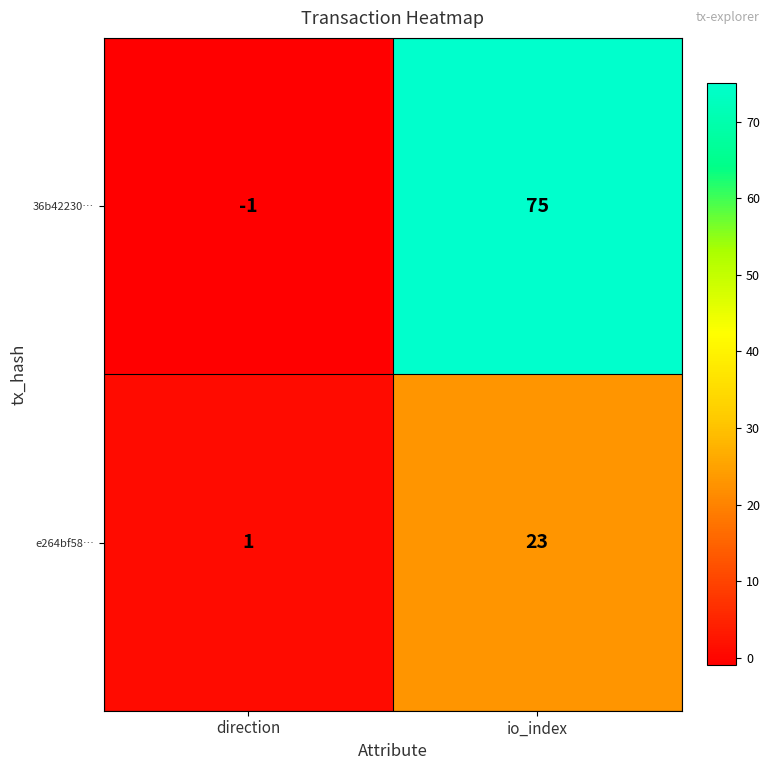

What is the difference between the 36b42230… values at direction and io_index?

76